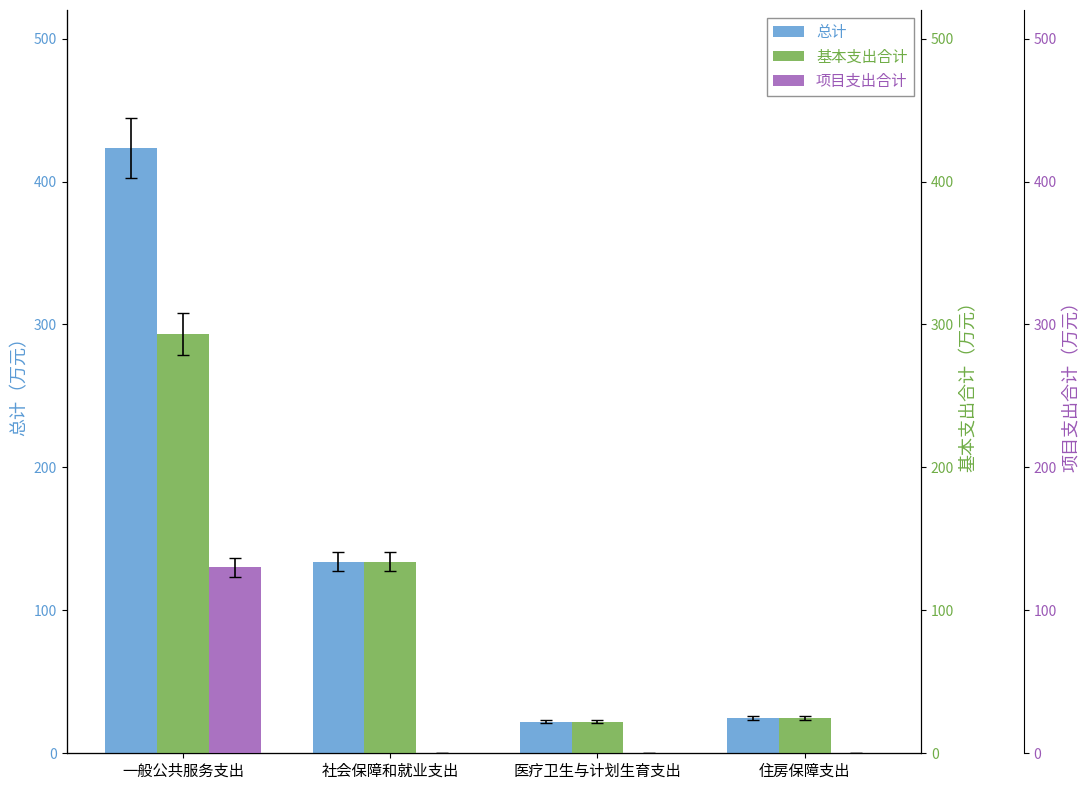

Are the bars grouped side by side (vs. stacked)?

Yes